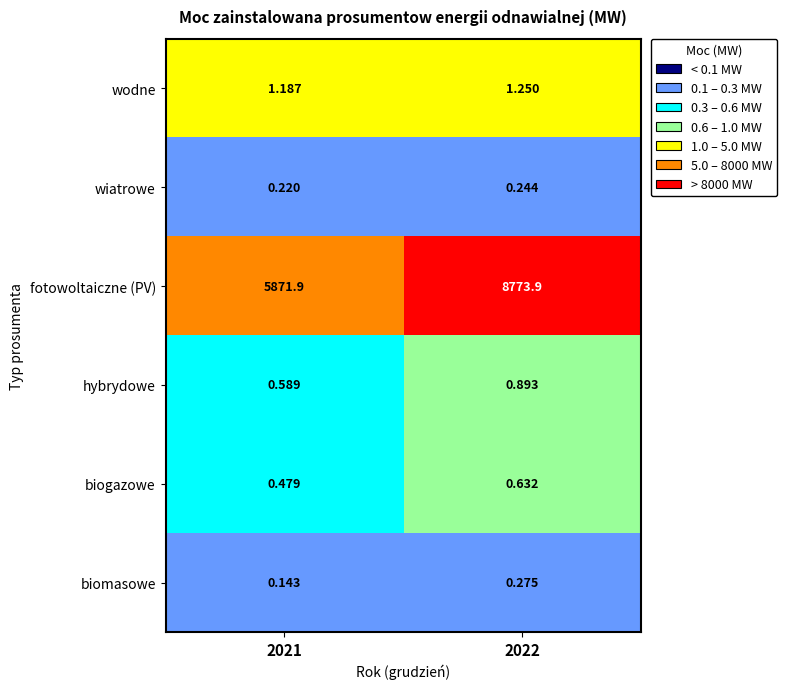

Which series has the largest range (max minus min)?

fotowoltaiczne (PV)